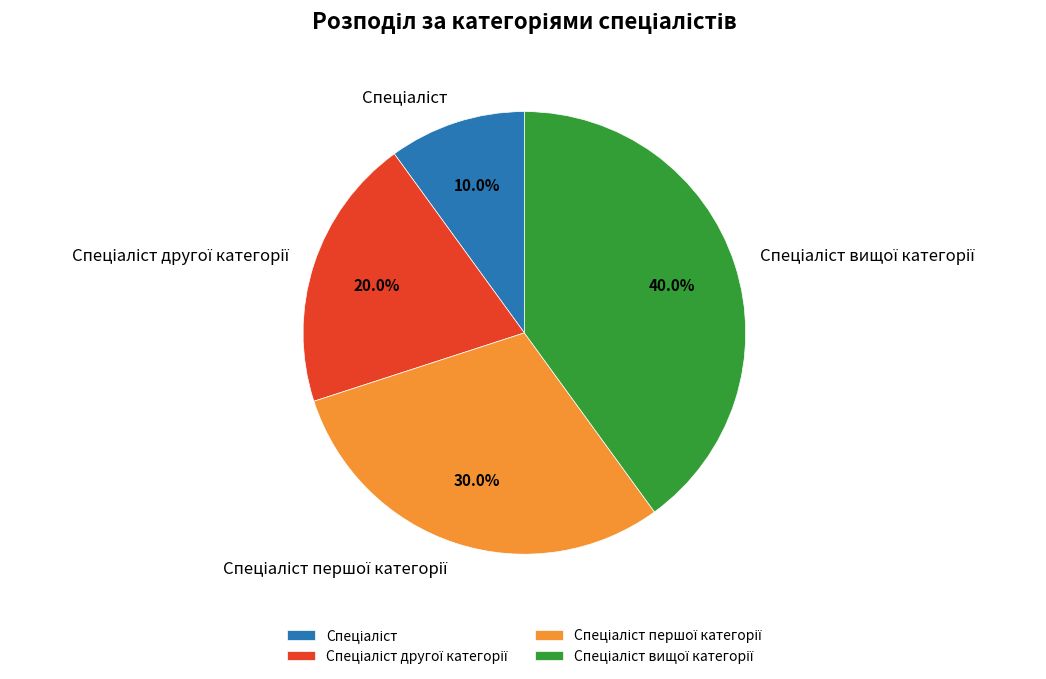

Does any single category account for the majority?

No